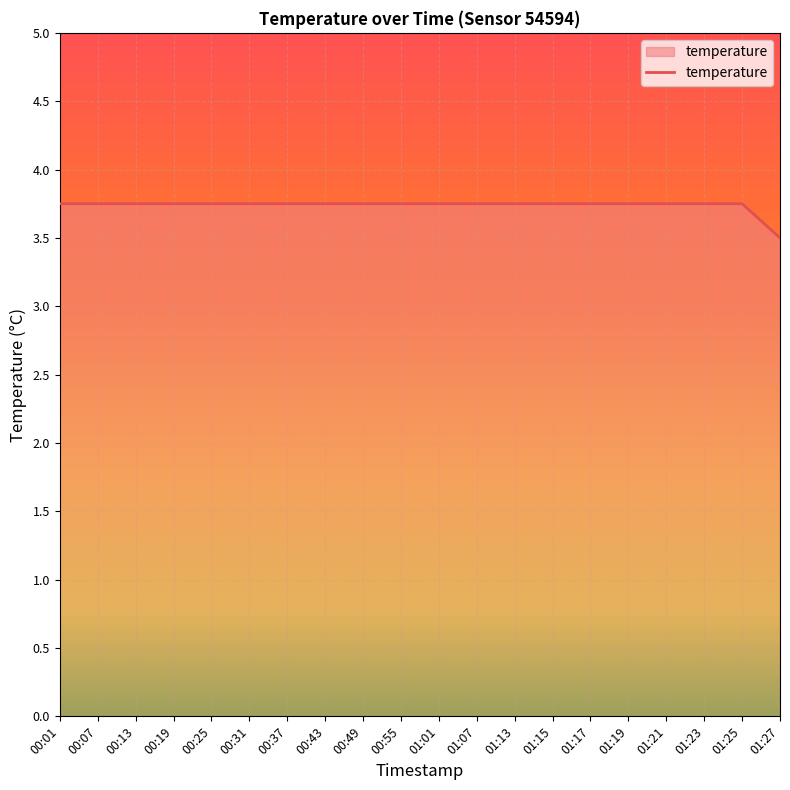

What is the sum of the values at 01:15 and 00:07?

7.5